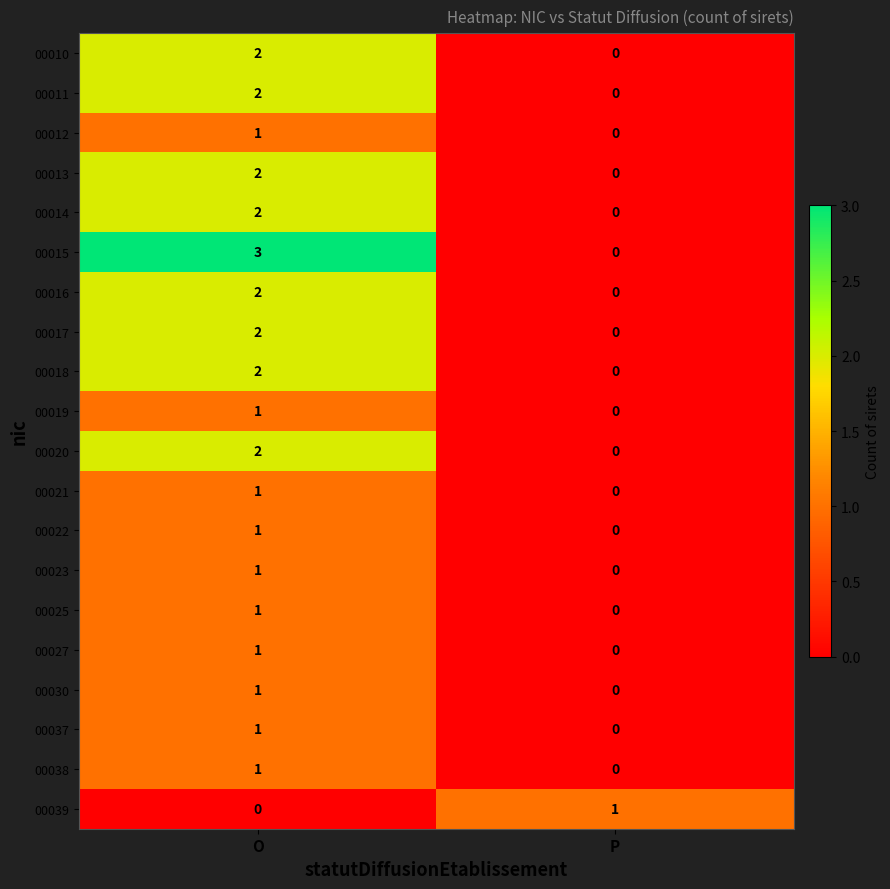

What is the difference between the highest and lowest values at P?

1